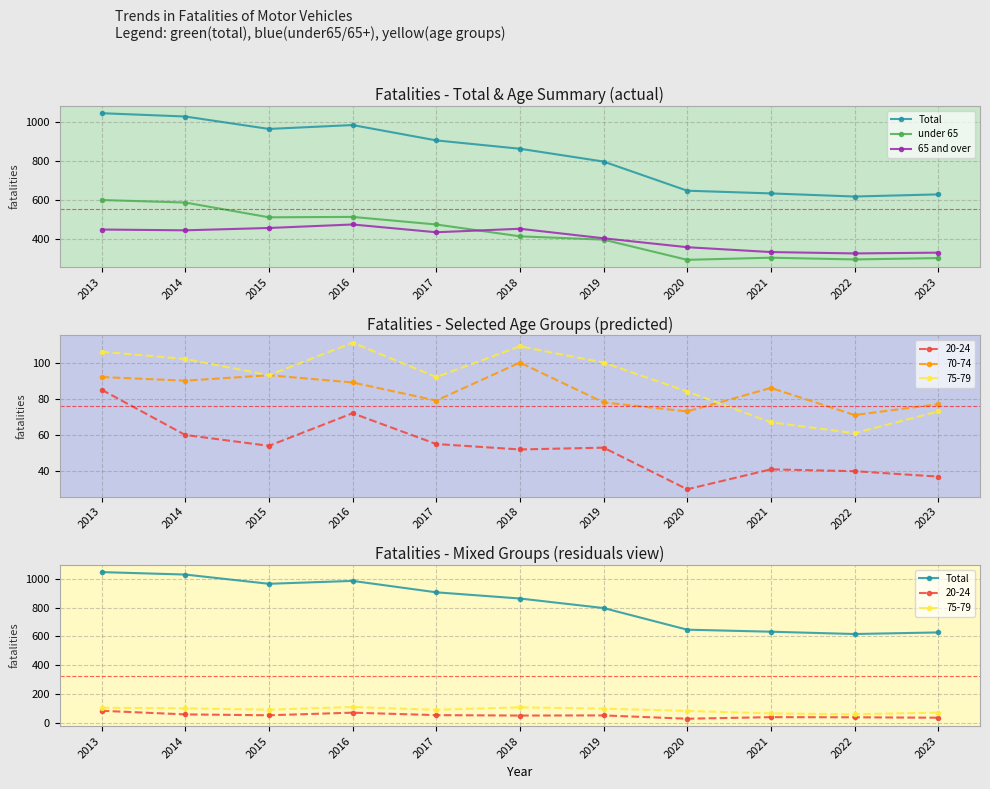

True or false: 65 and over and Total intersect in this chart.

False